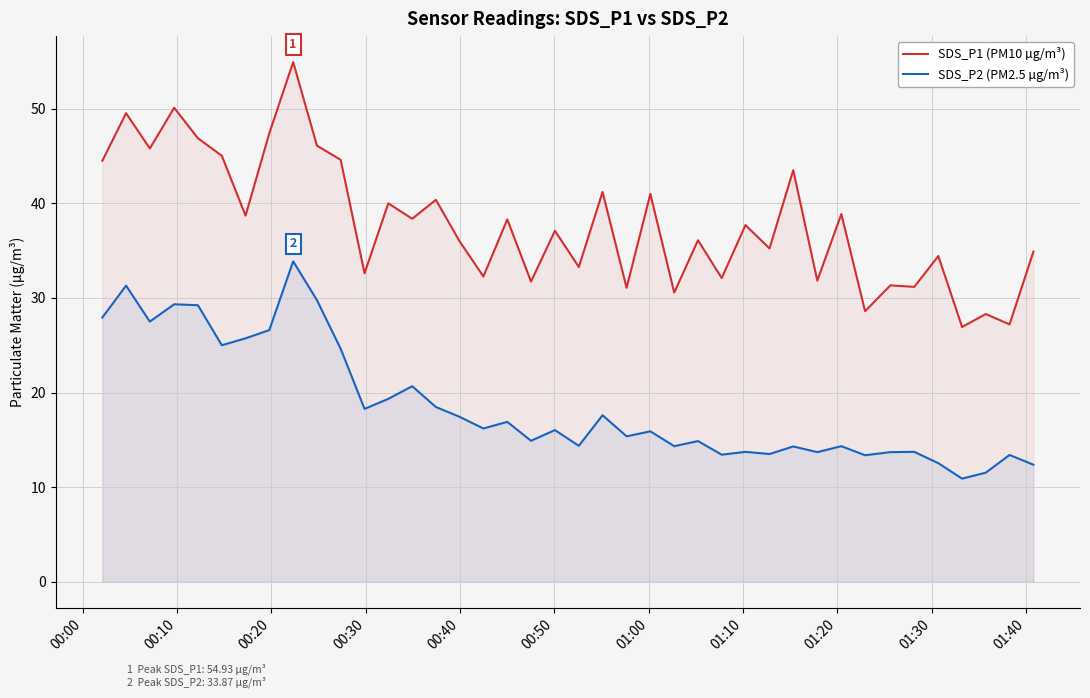

Which series has the widest spread of values?

SDS_P1 (PM10 µg/m³)